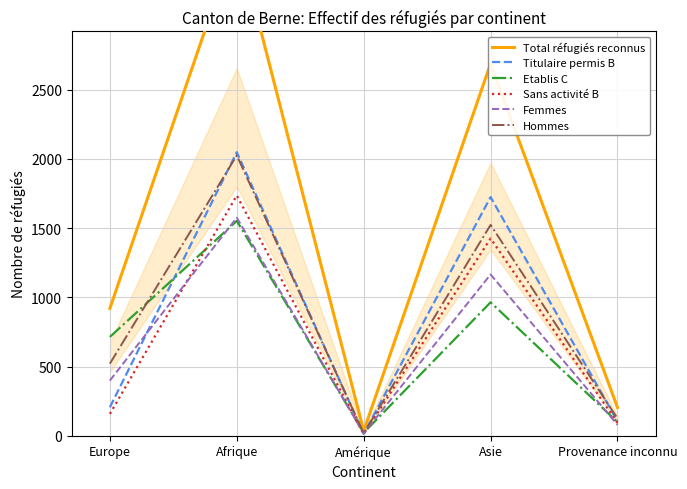

Does the chart have visible grid lines?

Yes